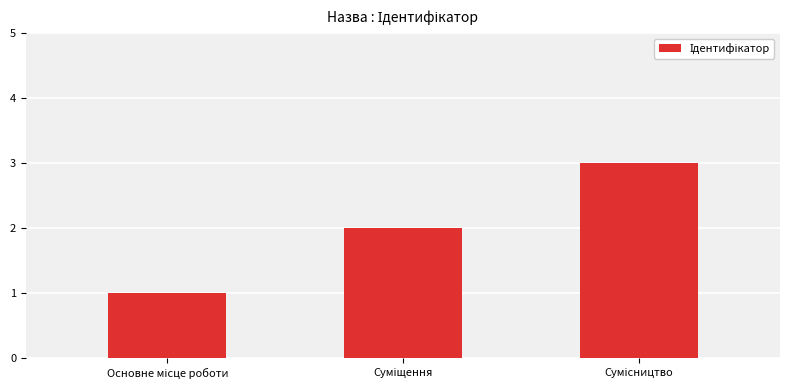

What is the sum of all values?

6